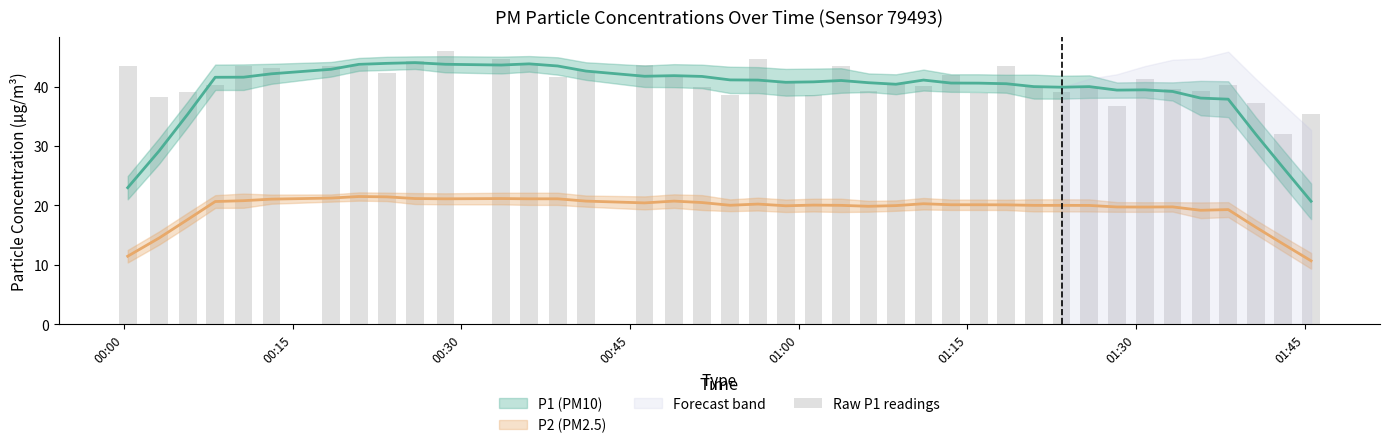

Count the number of values greater than 40.

24